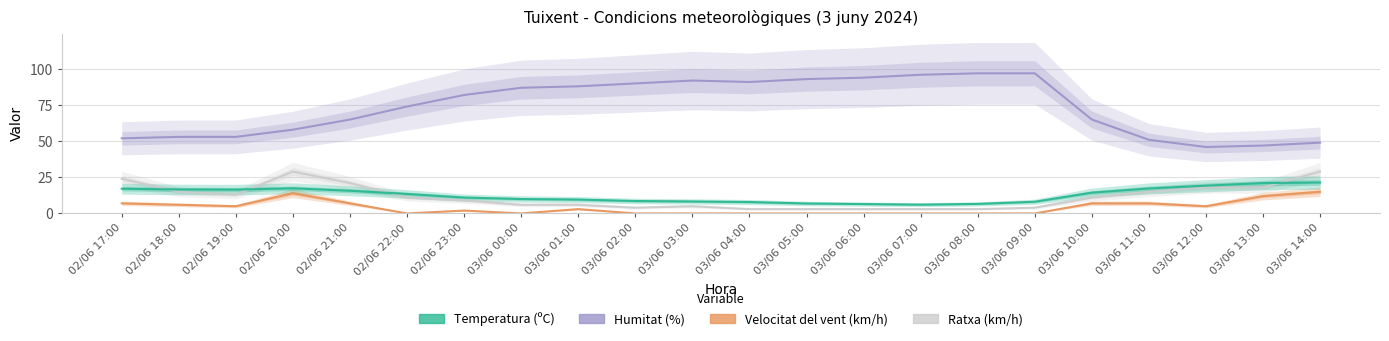

At which category is the sum across all series the highest?

02/06 20:00